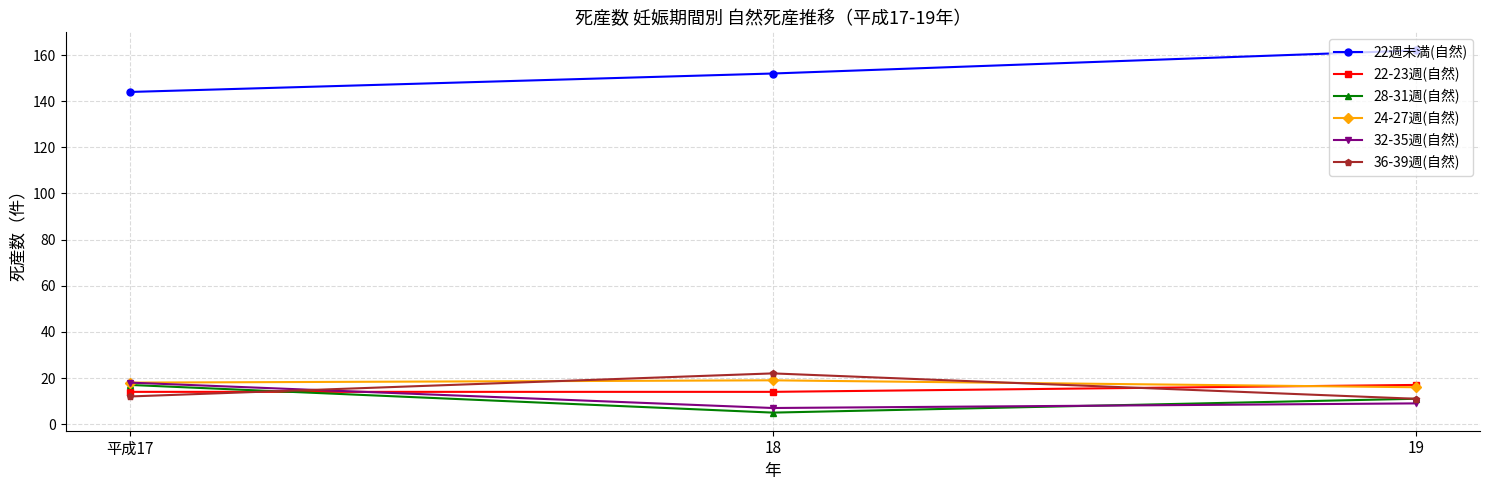

Which series has the largest range (max minus min)?

22週未満(自然)